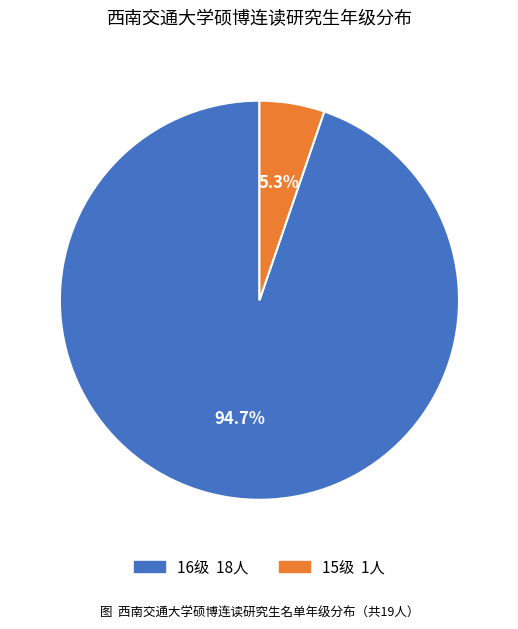

The 16级 slice represents 95% of the pie. True or false?

True